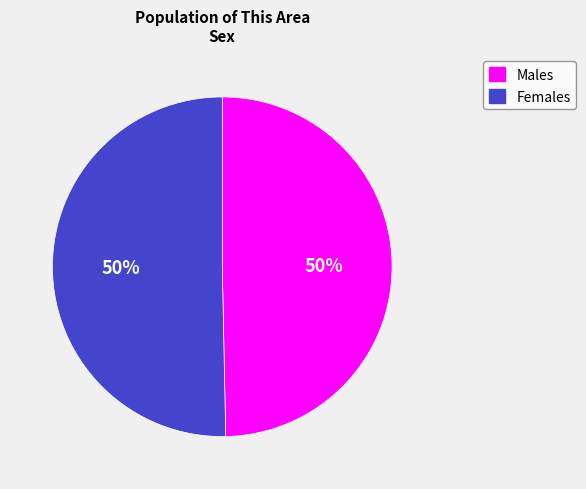

To the nearest percent, what is the average slice percentage?

50%